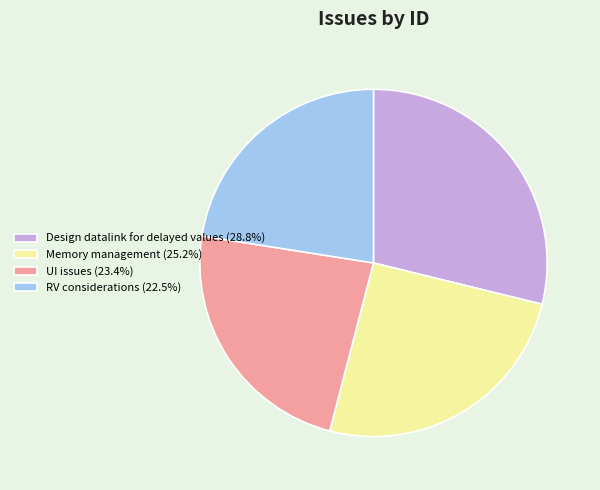

Is it true that UI issues is 23% of the pie?

True